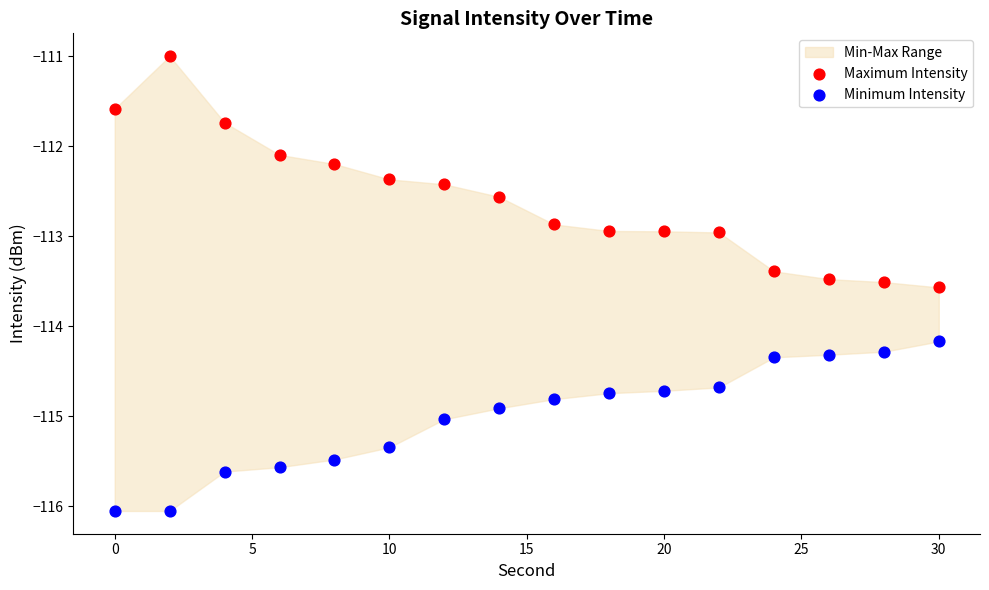

Which series reaches the minimum Y coordinate?

Minimum Intensity